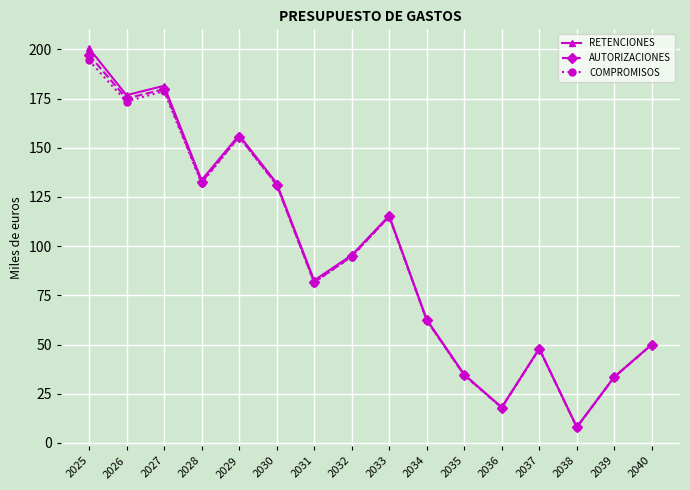

Which series has the widest spread of values?

RETENCIONES